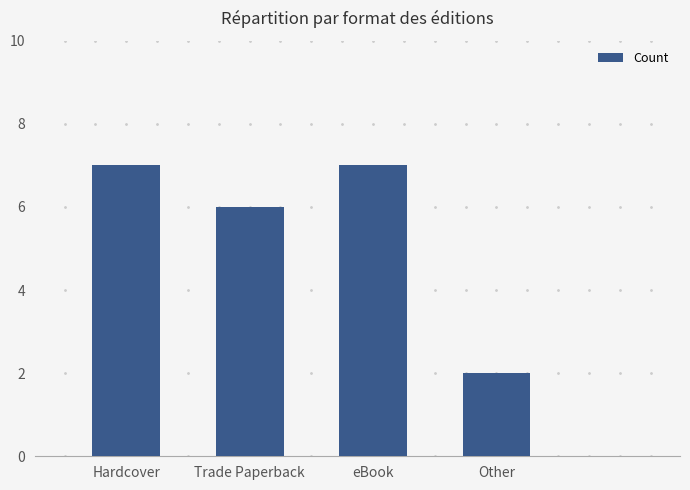

What is the maximum value shown in the chart?

7